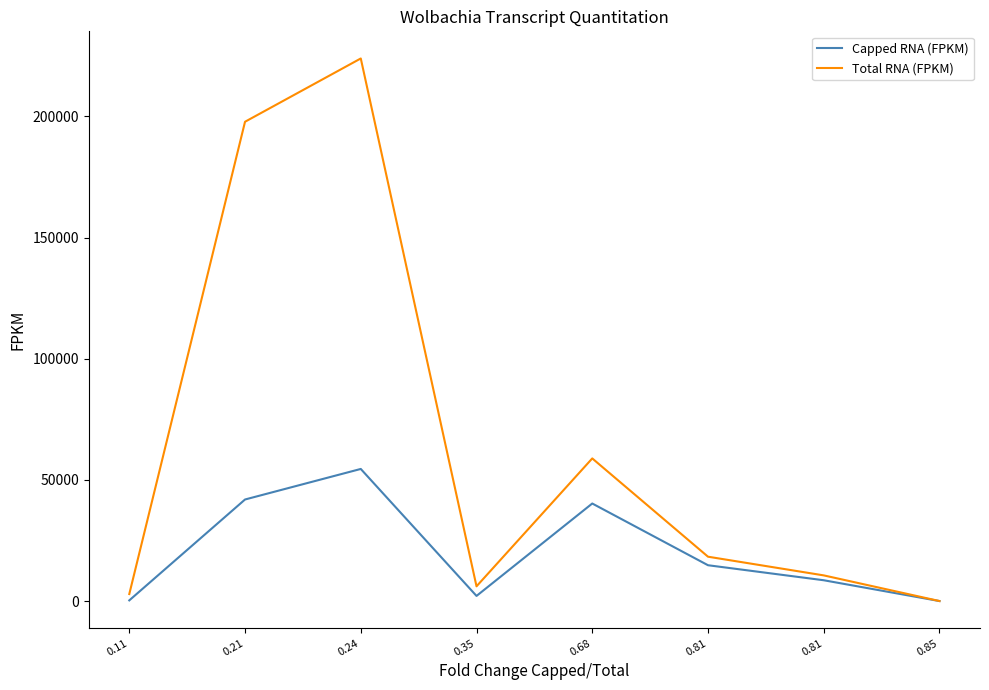

Where is the first local minimum for Total RNA (FPKM)?

0.35